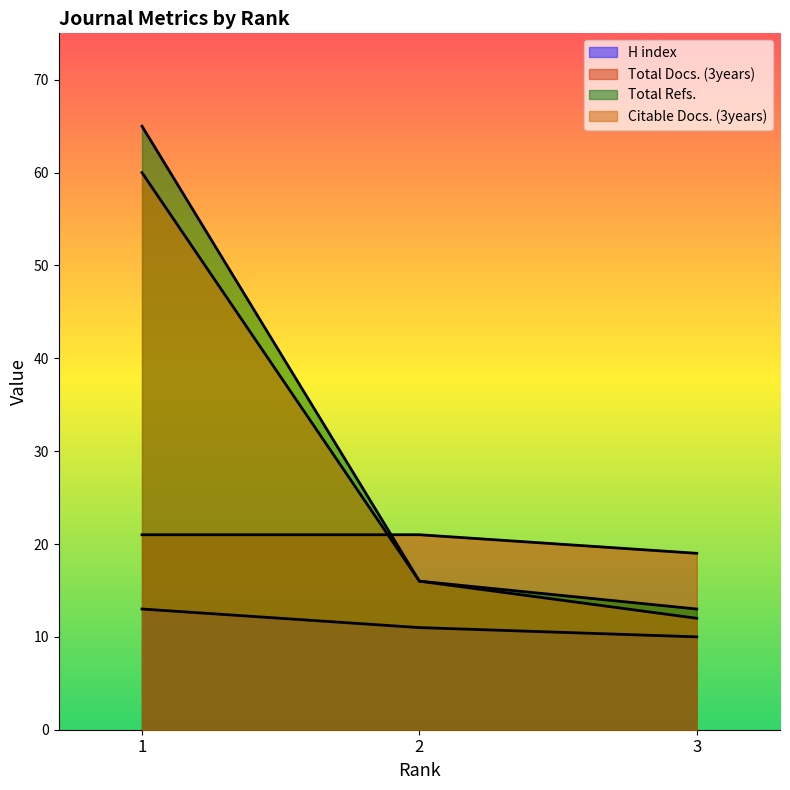

At 3, list the series in order from largest to smallest.

Total Docs. (3years), Total Refs., Citable Docs. (3years), H index